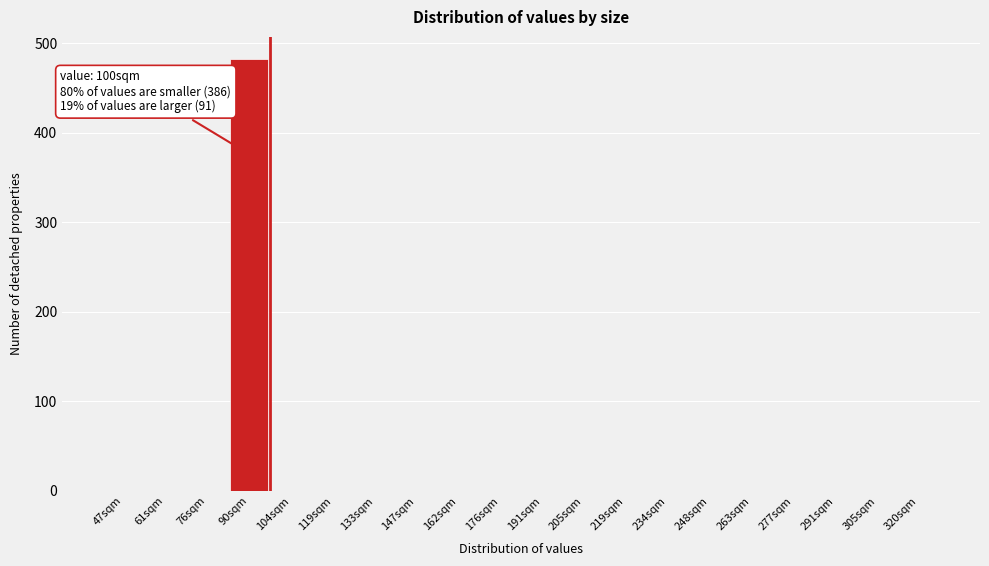

Reading left to right, extract all data points from this chart.

47sqm=0	61sqm=0	76sqm=0	90sqm=483	104sqm=0	119sqm=0	133sqm=0	147sqm=0	162sqm=0	176sqm=0	191sqm=0	205sqm=0	219sqm=0	234sqm=0	248sqm=0	263sqm=0	277sqm=0	291sqm=0	305sqm=0	320sqm=0